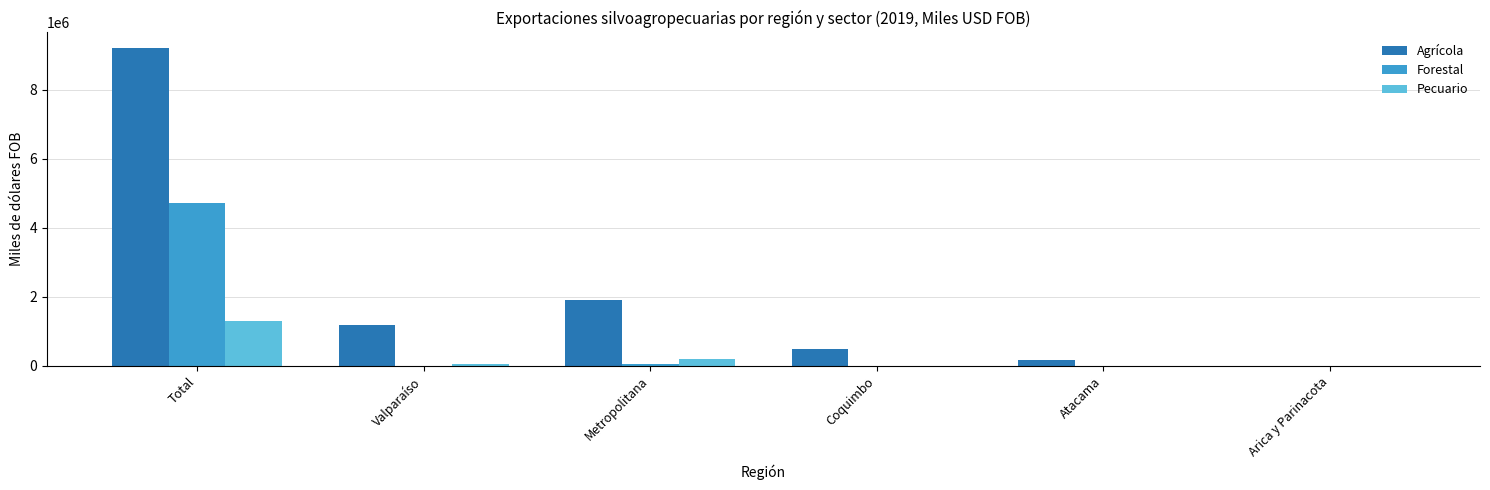

Are the bars grouped side by side (vs. stacked)?

Yes